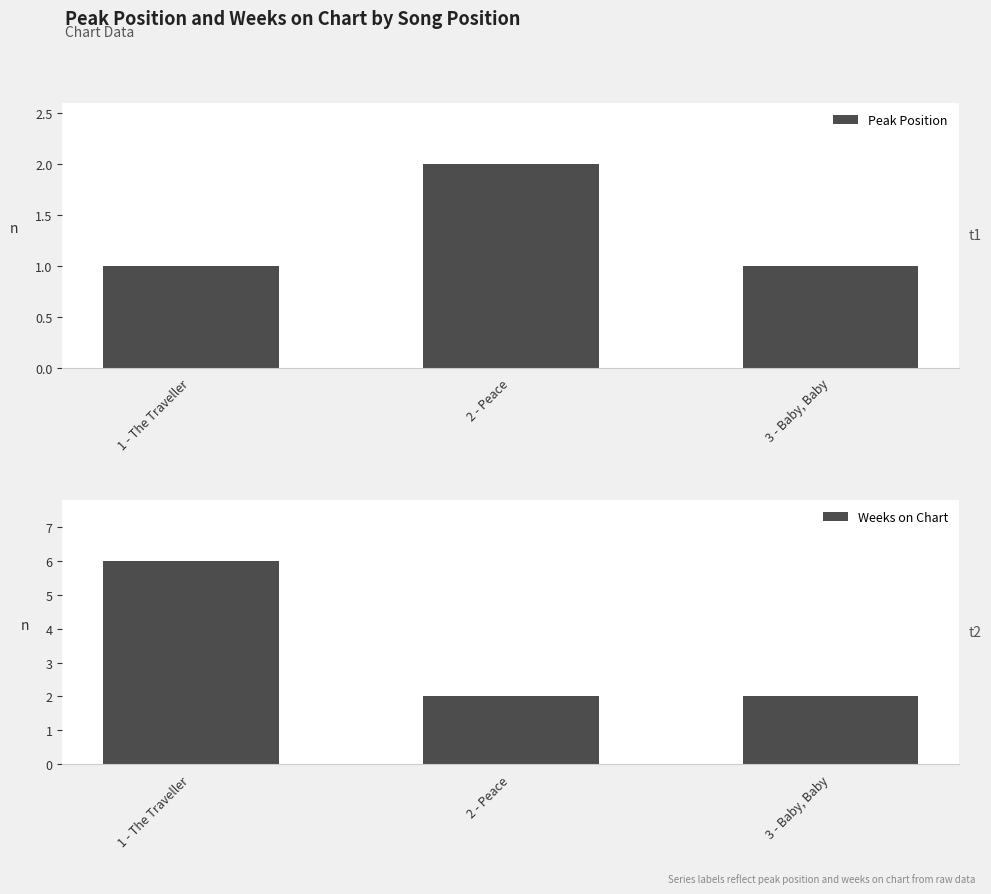

What is the total value across all series at 3 - Baby, Baby?

3